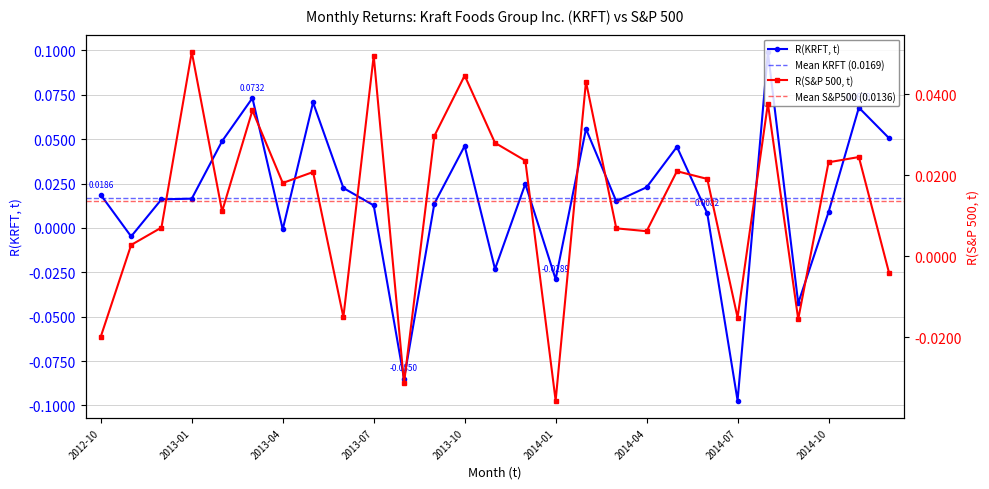

How many data points does each series have?

27